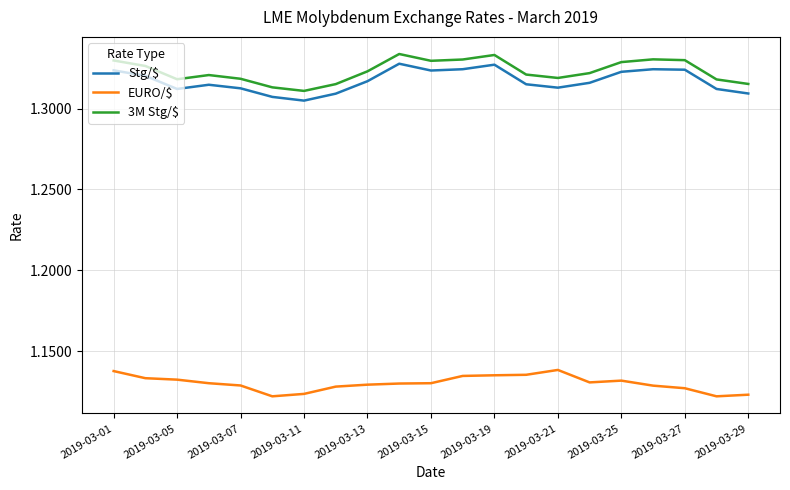

Is this an area chart (filled region under the line)?

No